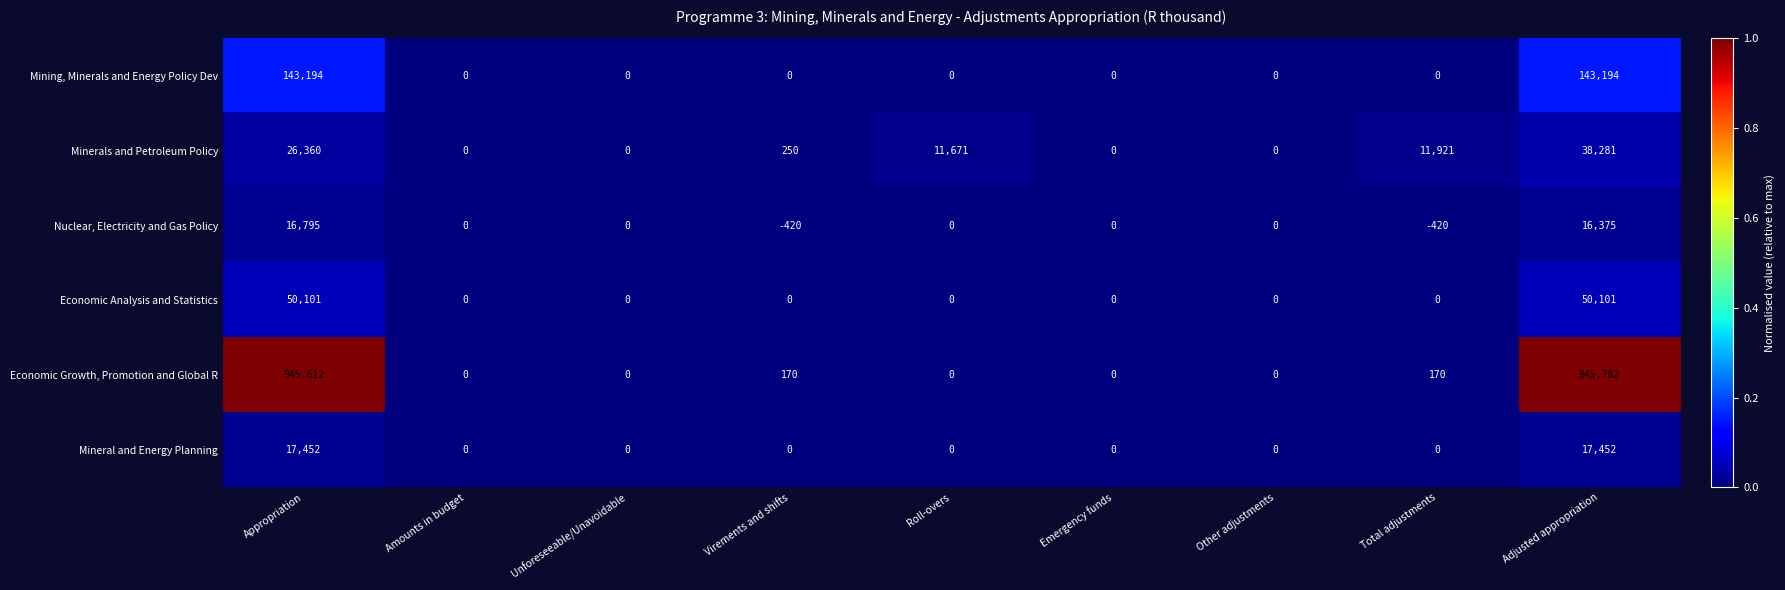

What is the difference between the maximum and minimum values in the Nuclear, Electricity and Gas Policy series?

17215